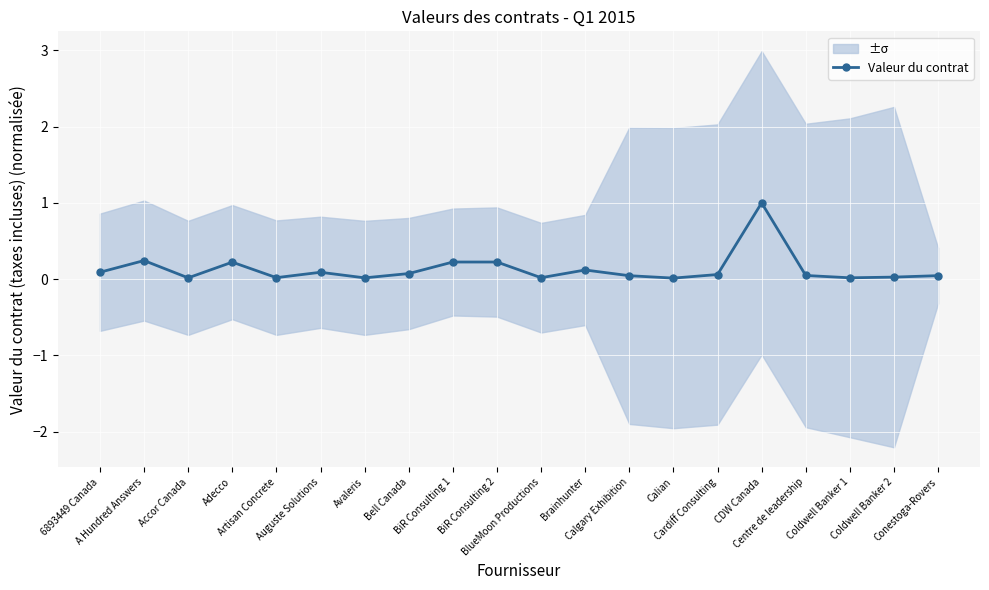

List the labels in order of value, smallest first.

Calian, Accor Canada, Avaleris, Coldwell Banker 1, BlueMoon Productions, Artisan Concrete, Coldwell Banker 2, Calgary Exhibition, Conestoga-Rovers, Centre de leadership, Cardiff Consulting, Bell Canada, Auguste Solutions, 6893449 Canada, Brainhunter, Adecco, BiR Consulting 1, BiR Consulting 2, A Hundred Answers, CDW Canada